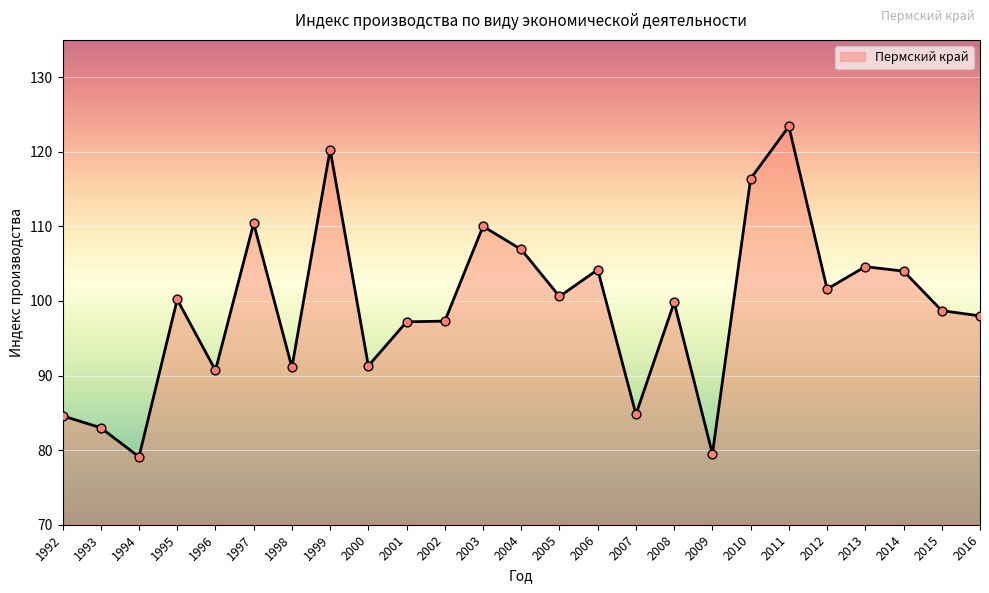

Which has a higher value, 2006 or 2001?

2006